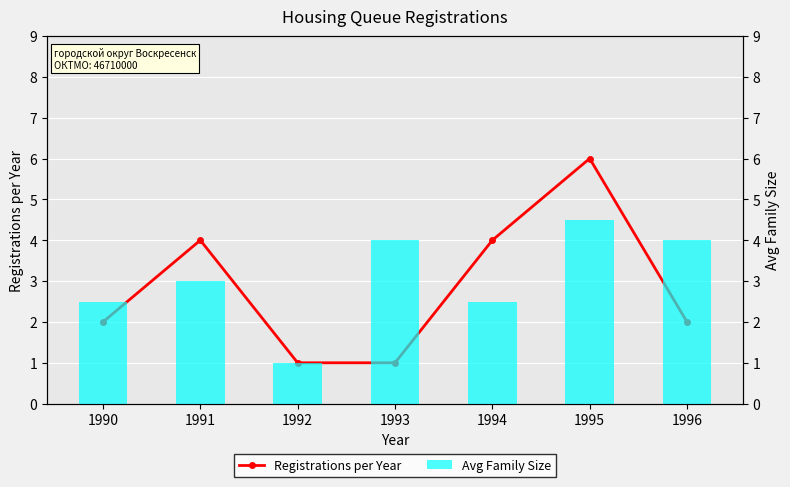

At which label does Registrations per Year reach its peak?

1995